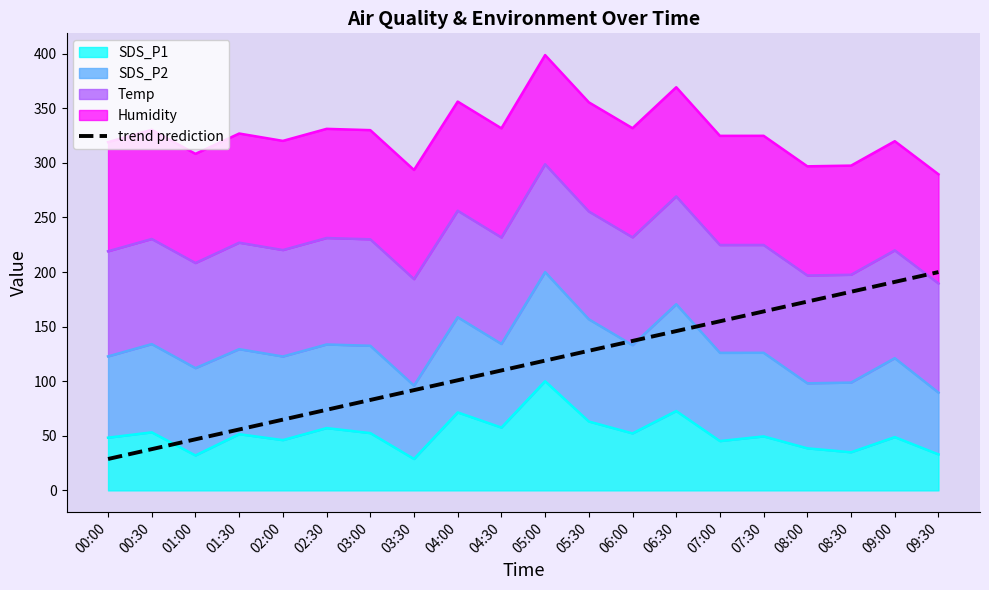

Reading left to right, extract all data points from this chart.

28.8	37.8	46.8	55.8	64.8	73.8	82.8	91.9	100.9	109.9	118.9	127.9	136.9	145.9	154.9	164.0	173.0	182.0	191.0	200.0